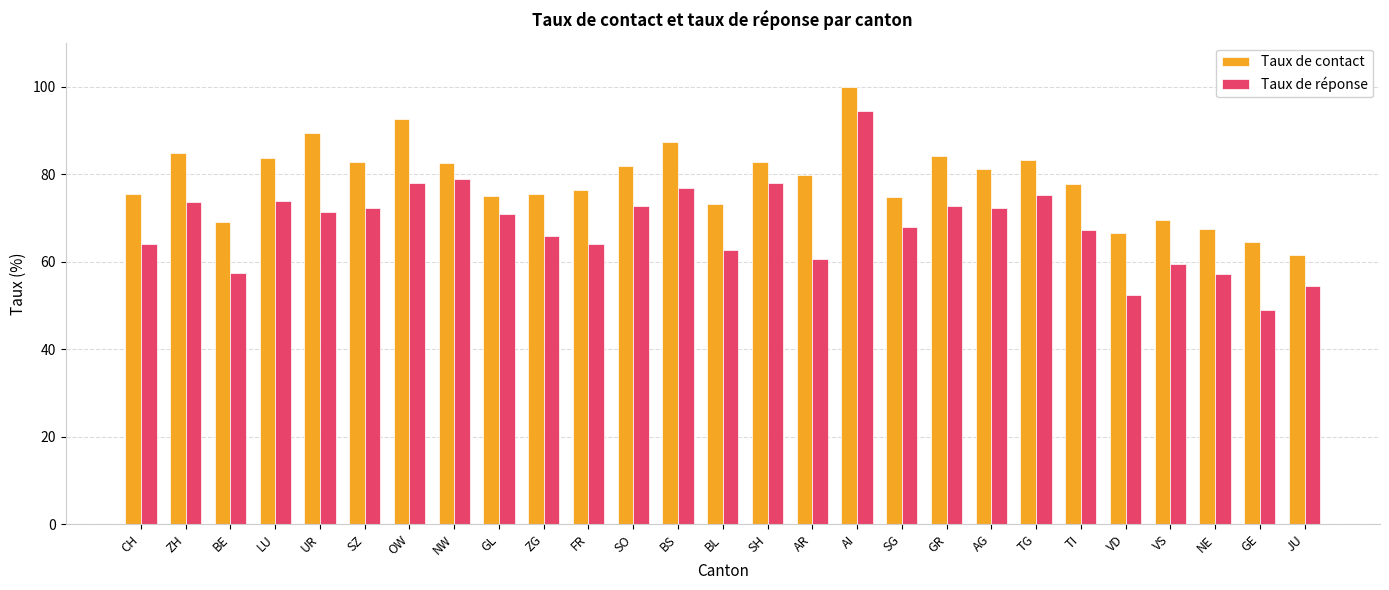

What is the value of the Taux de contact bar at the 17th from the left?

100.0